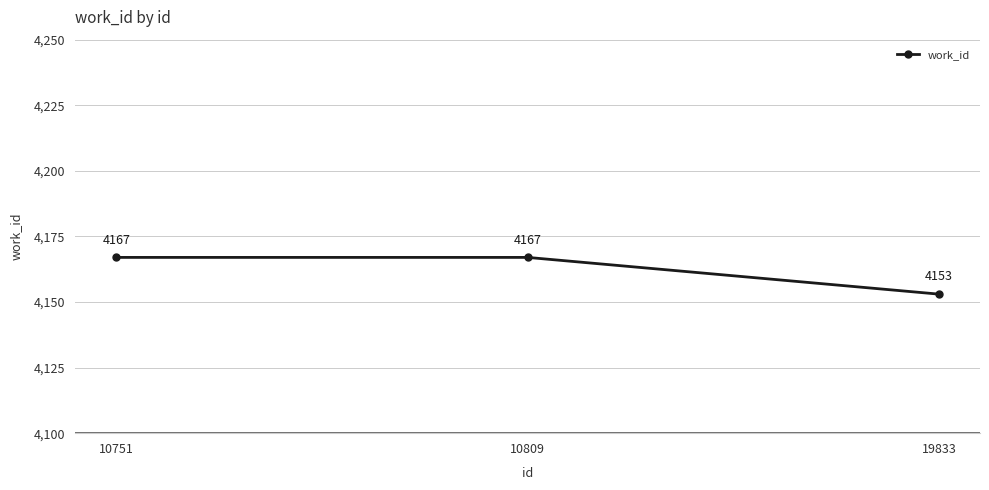

What is the smallest value displayed?

4153